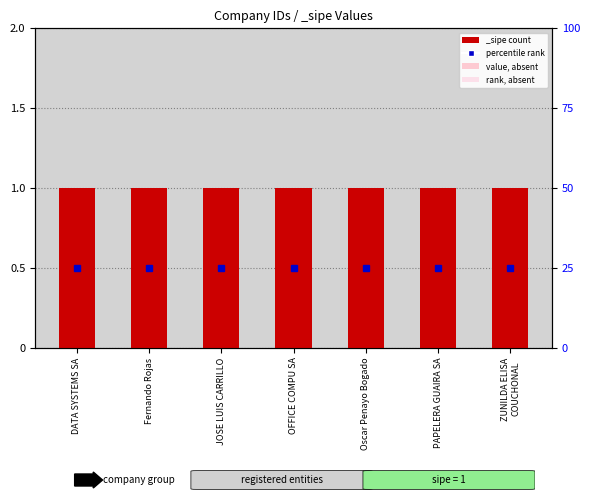

Where is absent value nearest to the value 0?

DATA SYSTEMS SA